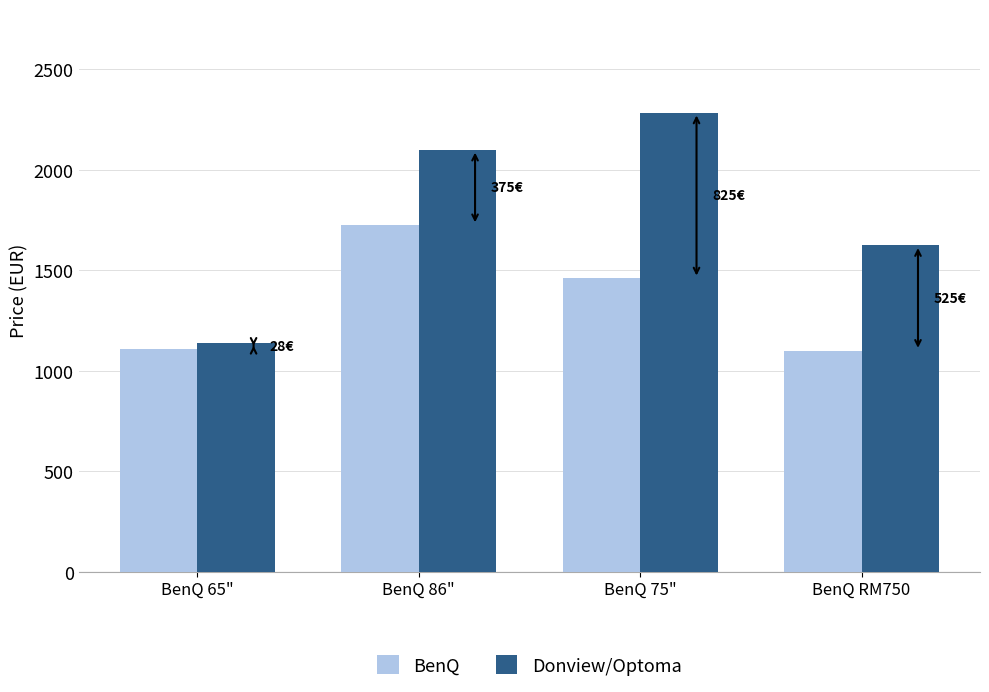

Is the value of BenQ at BenQ 86" greater than the value of Donview/Optoma at BenQ 65"?

Yes